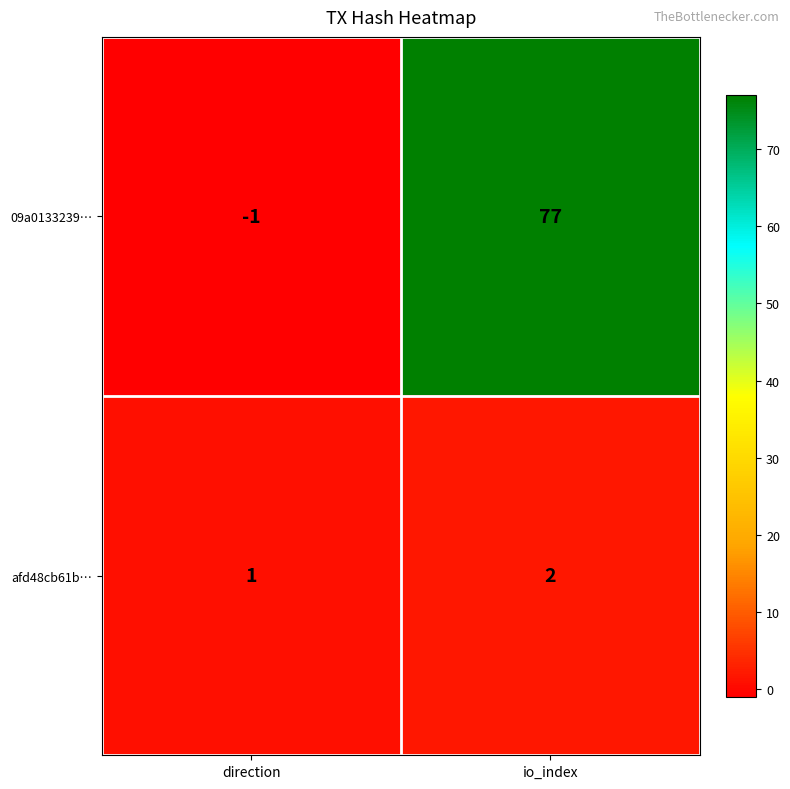

Which series changed the most between direction and io_index?

09a0133239…